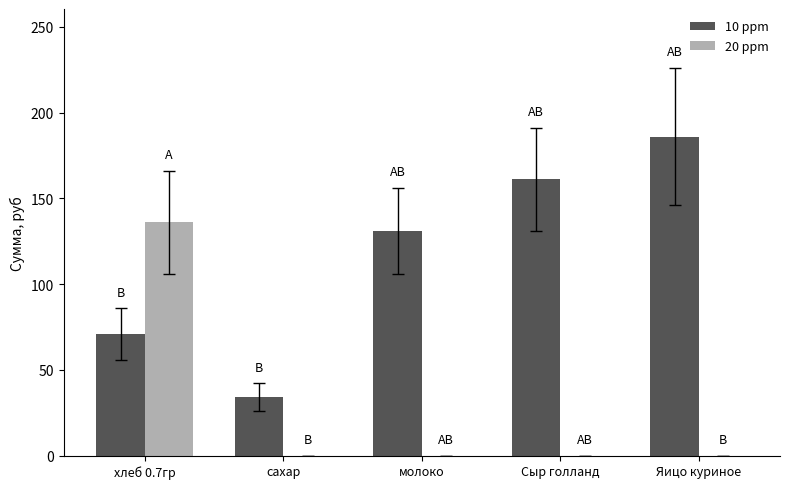

What is the greatest value displayed?

186.0